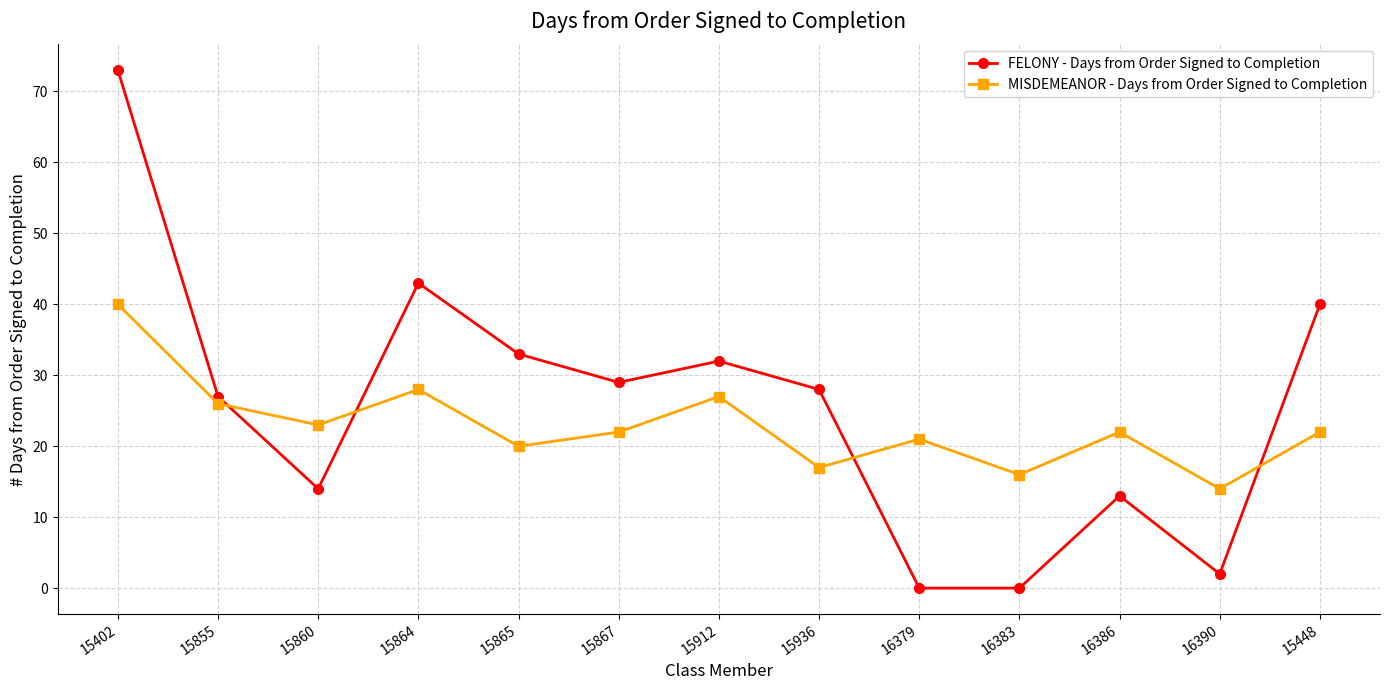

Does the chart have visible grid lines?

Yes